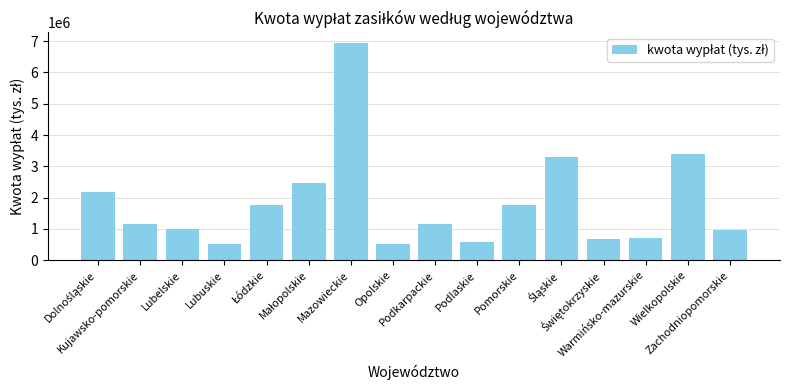

What is the sum of all values?

29067414.1